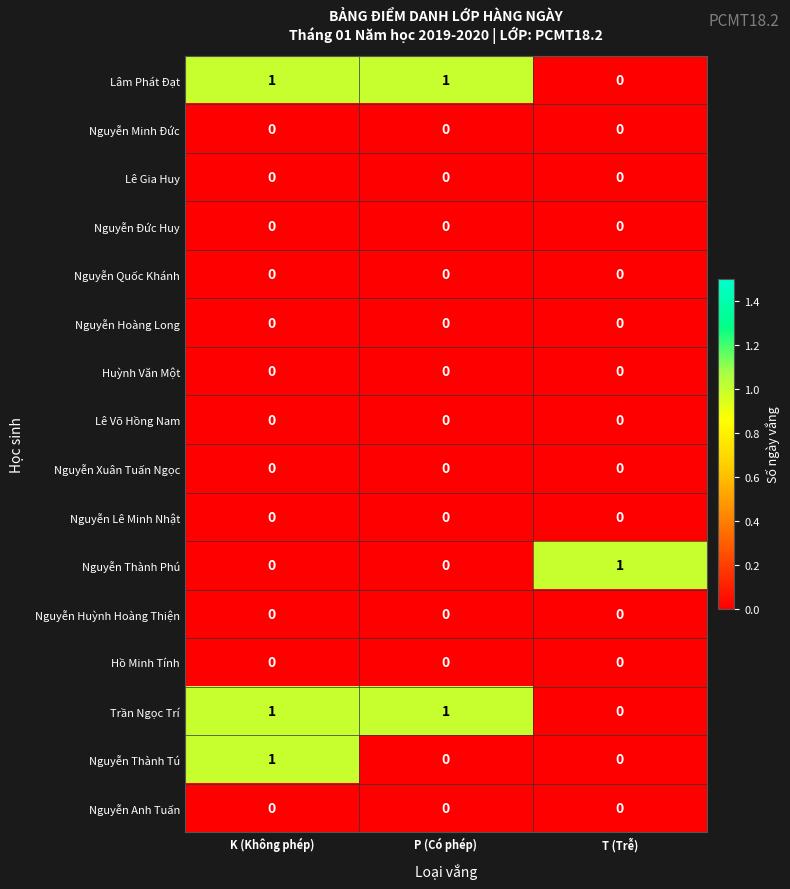

The value of Nguyễn Thành Phú at T (Trễ) is 0. True or false?

False